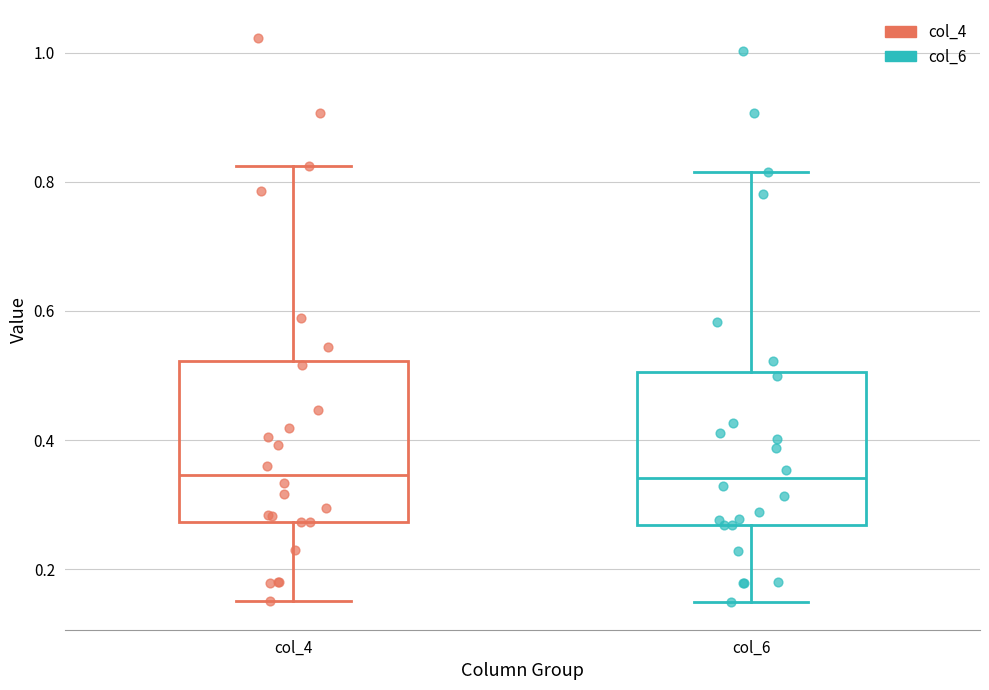

Where does the upper whisker of the box for col_6 end on the y-axis? The values are not printed on the chart, so give them approximately, as read against the axis.

0.82